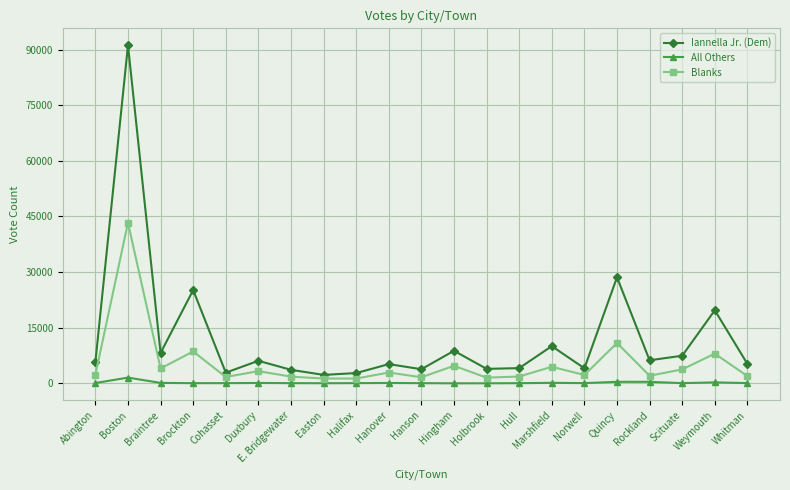

What is the total value across all series at Hanson?

5482